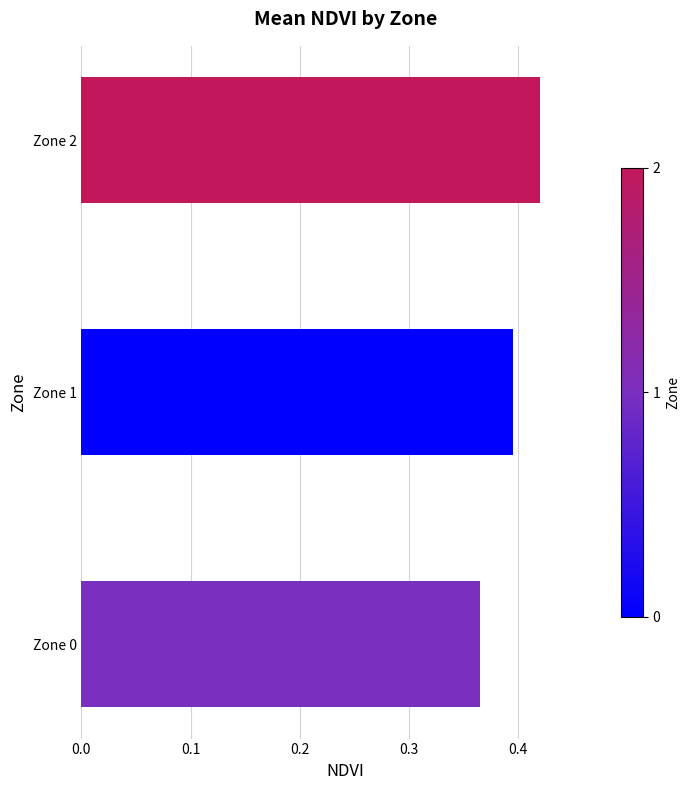

True or false: the data shows 0.1 at 0.2.

False